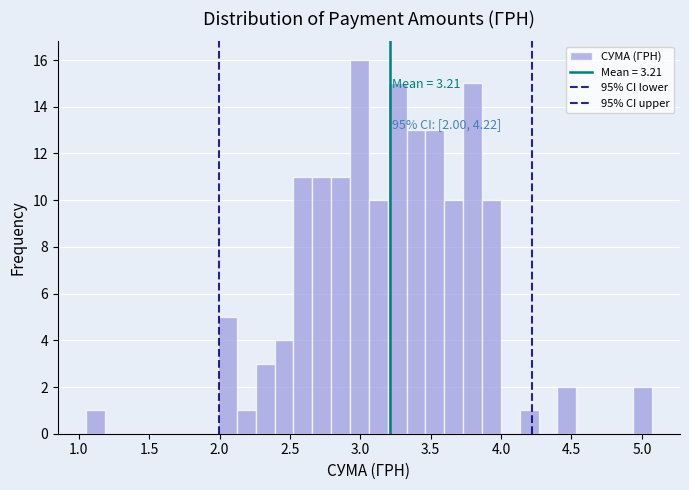

Read against the x-axis, roughly where is the centre of the tallest bar?

3.00